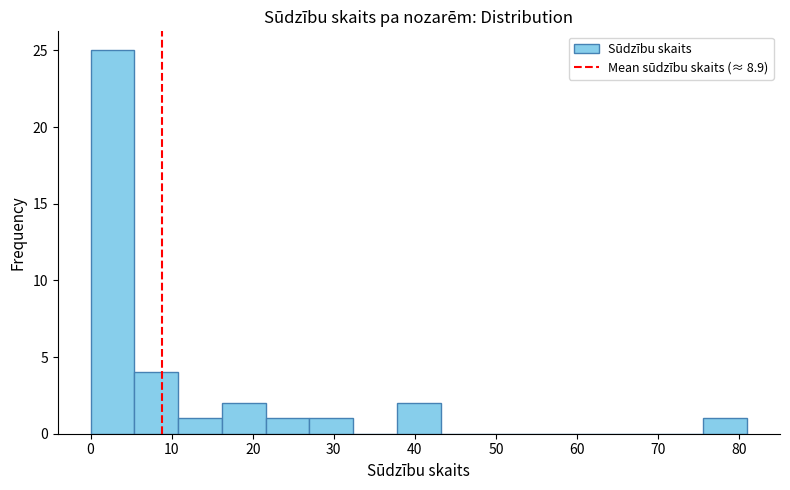

Reading left to right, transcribe this chart: for each bar, give the range it covers on the x-axis and its height. Neither the bar edges nor the heights are printed on the chart, so give them approximately, as read against the axes.

0.0 to 5.4: 25
5.4 to 10.8: 4
10.8 to 16.2: 1
16.2 to 21.6: 2
21.6 to 27.0: 1
27.0 to 32.4: 1
32.4 to 37.8: 0
37.8 to 43.2: 2
43.2 to 48.6: 0
48.6 to 54.0: 0
54.0 to 59.4: 0
59.4 to 64.8: 0
64.8 to 70.2: 0
70.2 to 75.6: 0
75.6 to 81.0: 1